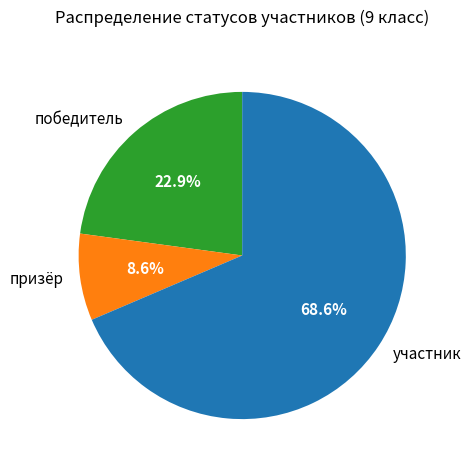

What percentage is NOT represented by победитель?

77.1%